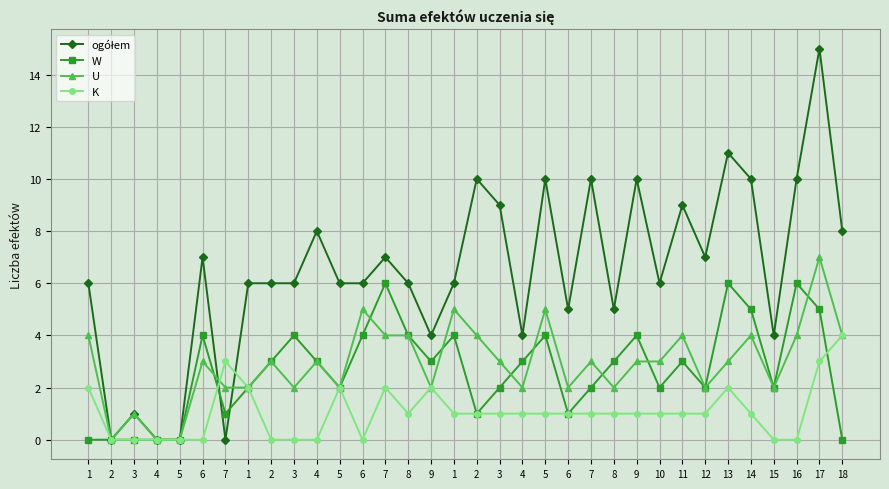

How many categories are shown in the chart?

34